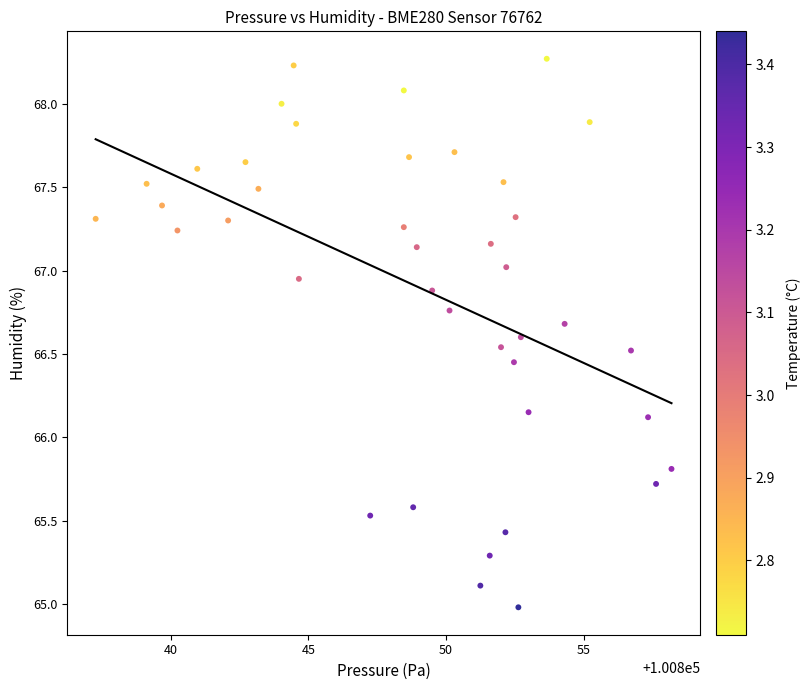

What is the range of X values (max minus min)?

20.9